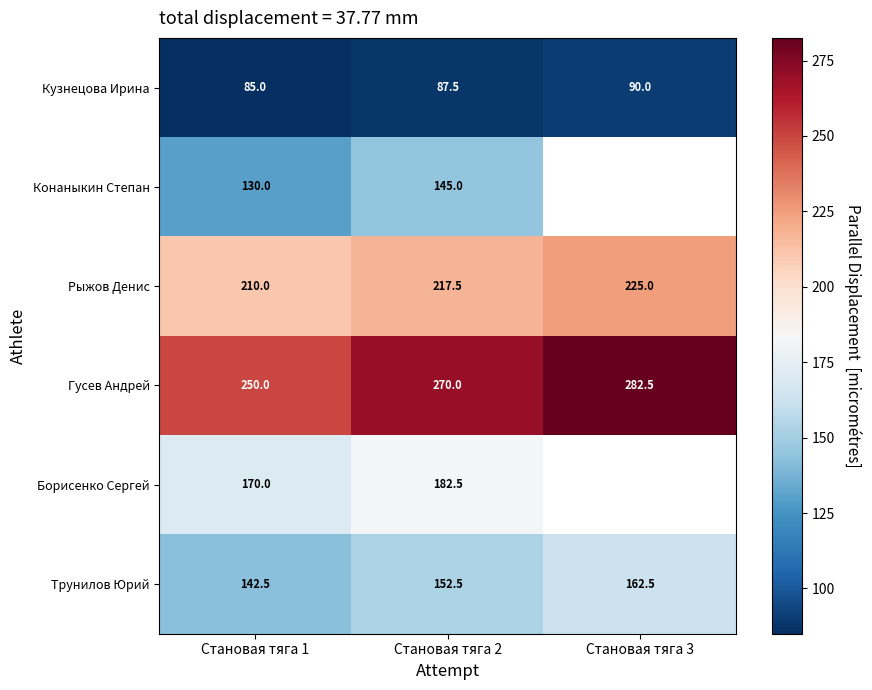

The value of Трунилов Юрий at Становая тяга 2 is 152.5. True or false?

True